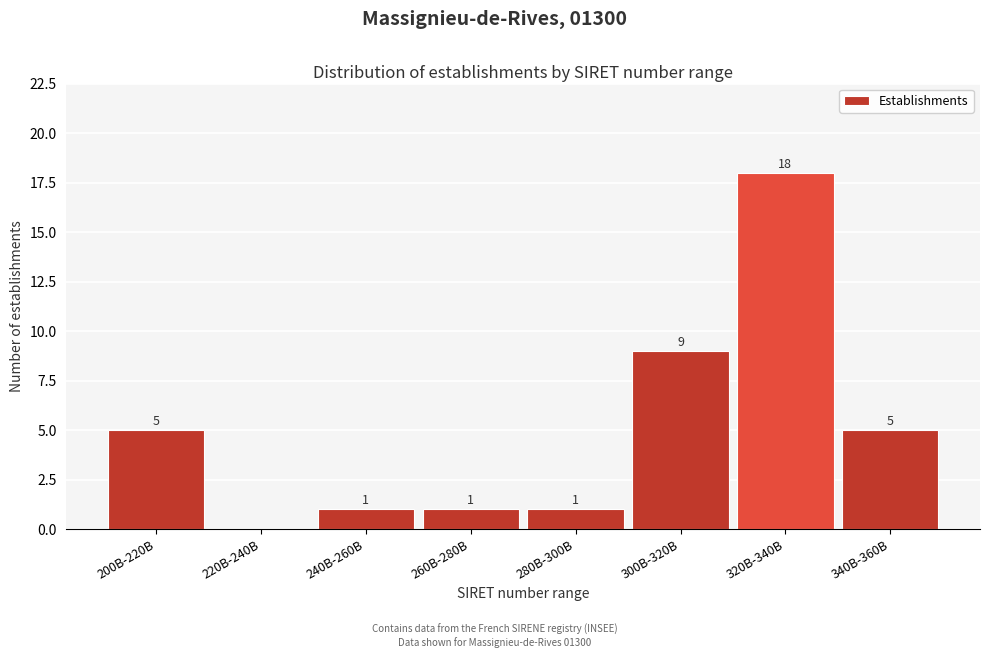

Reading right to left, what are all the values shown in this chart?

340B-360B=5	320B-340B=18	300B-320B=9	280B-300B=1	260B-280B=1	240B-260B=1	220B-240B=0	200B-220B=5